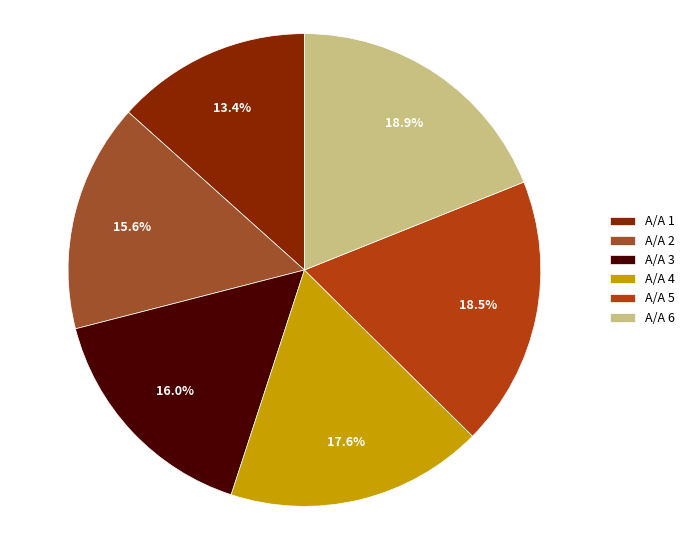

Does Α/Α 5 represent more than half of the total?

No